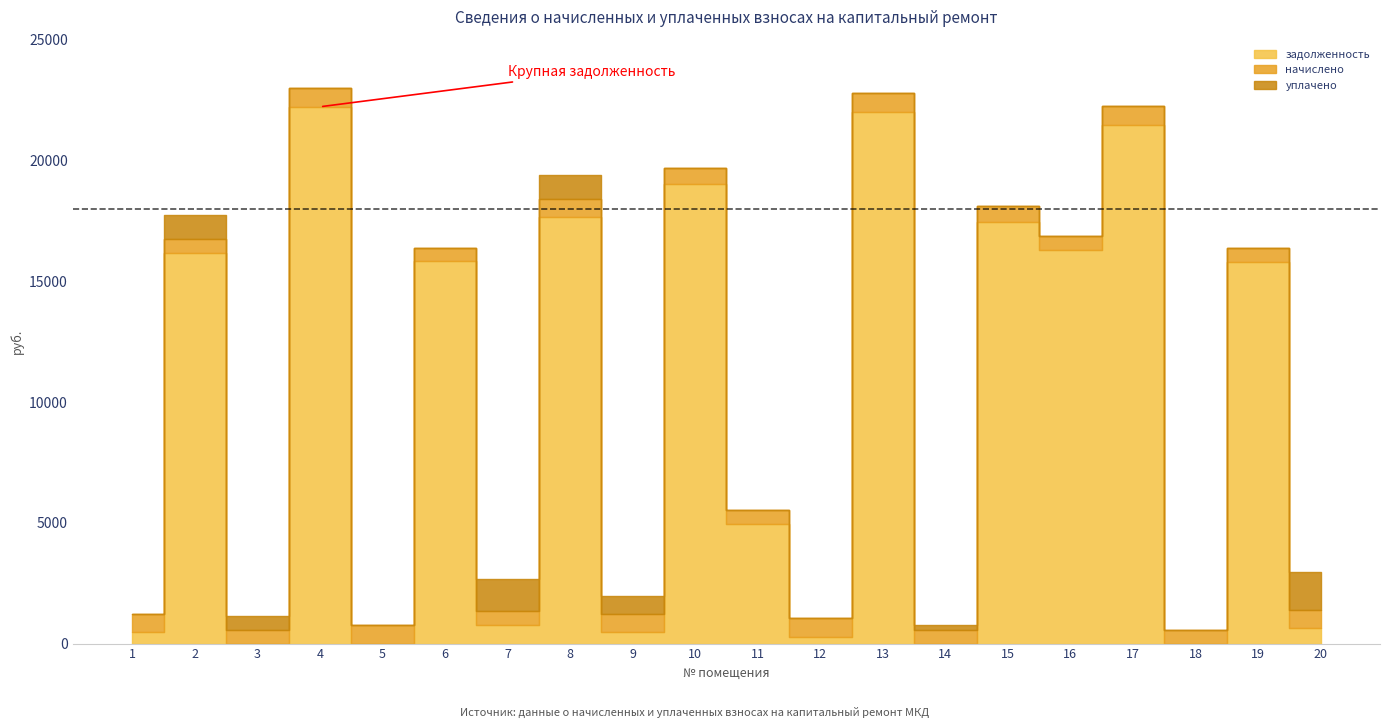

What is the total value across all series at 3?

1133.2